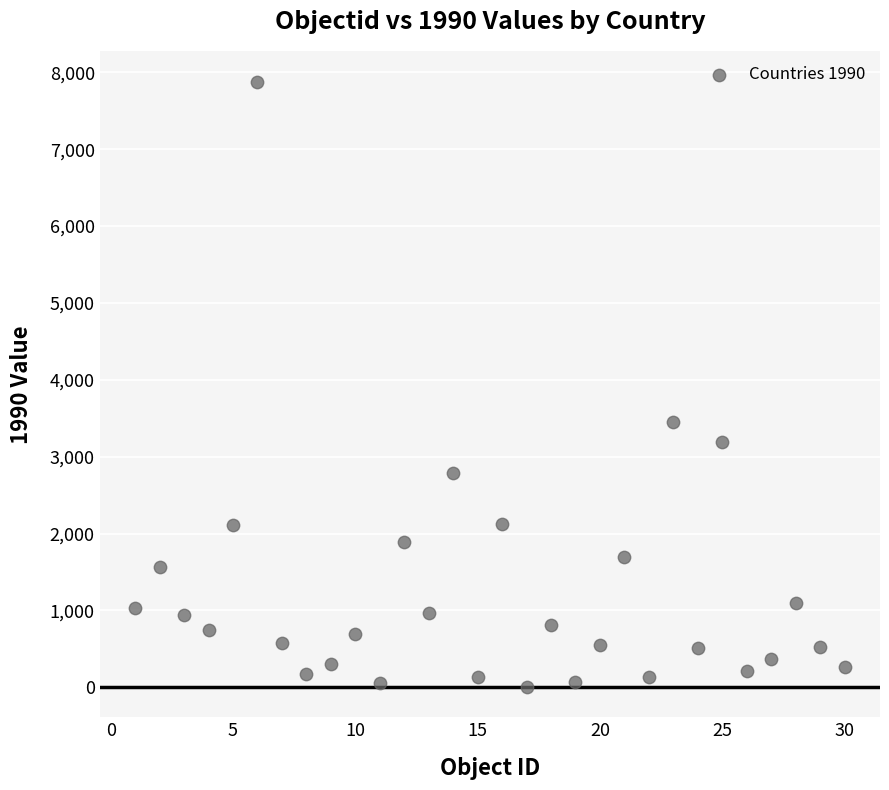

What Y value in the scatter plot is closest to 3941?

3446